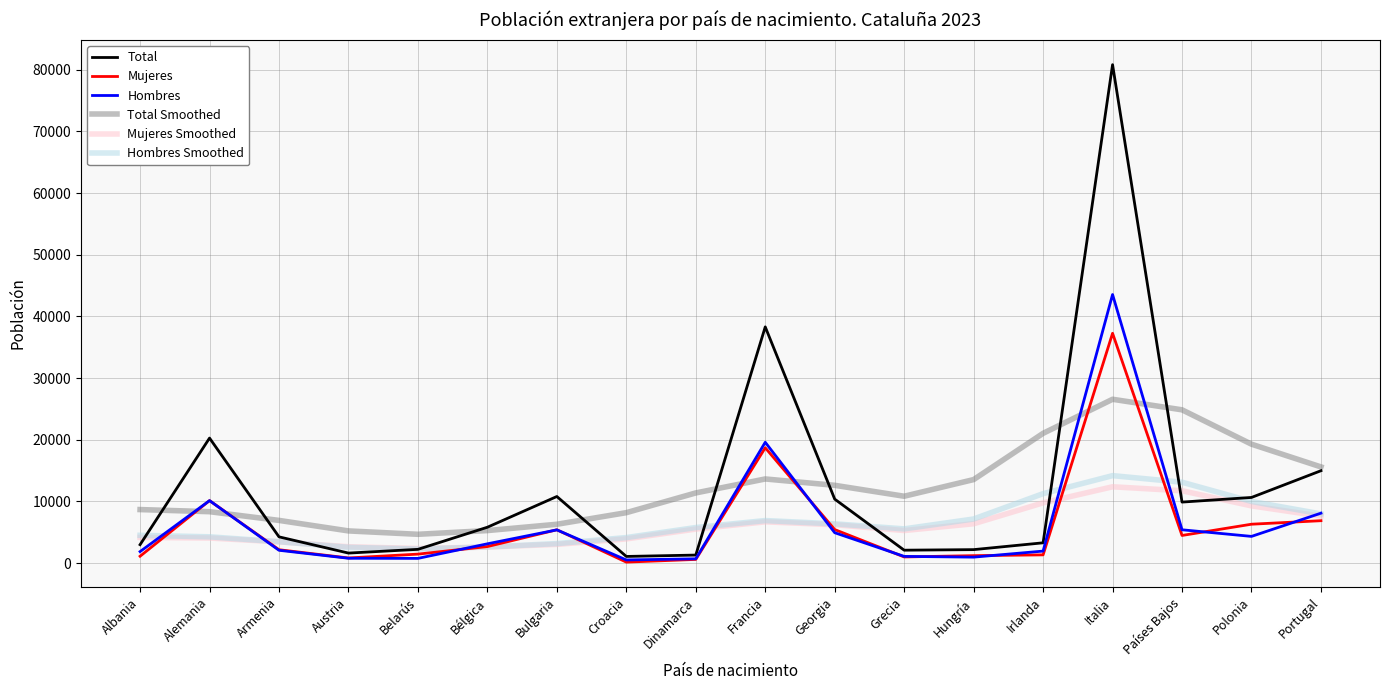

Is it true that Mujeres equals 1122 at Albania?

True